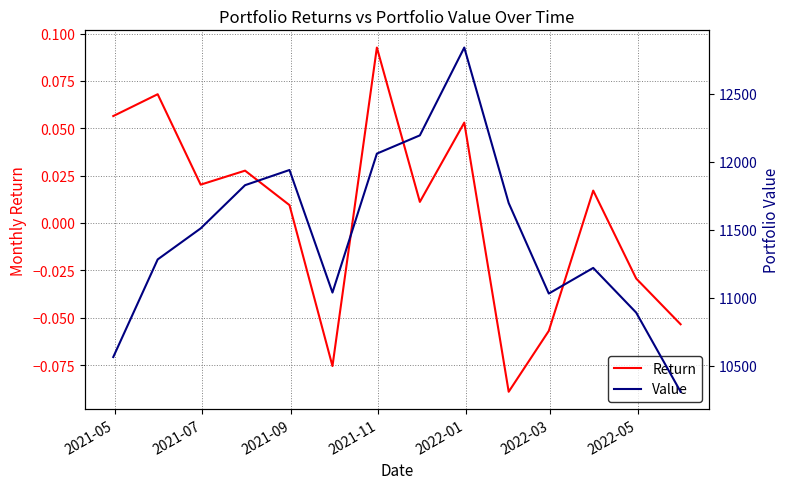

What is the total value across all series at 2022-03?

11038.4